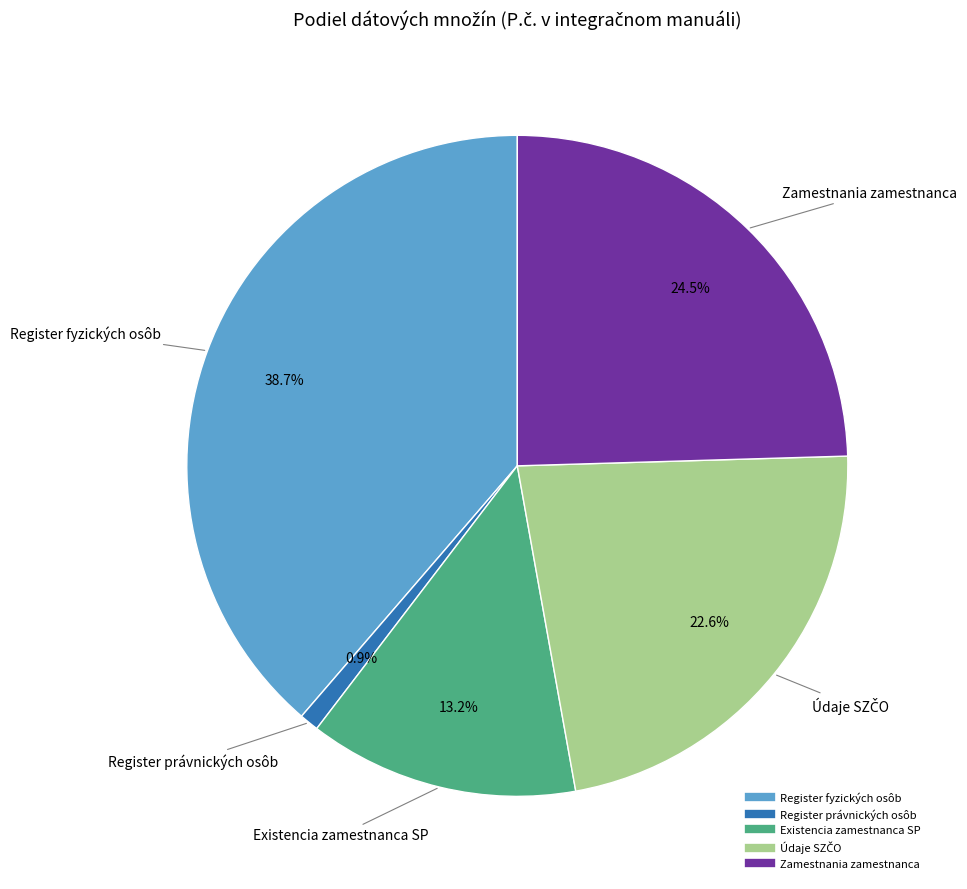

Is Register fyzických osôb the majority of the pie?

No